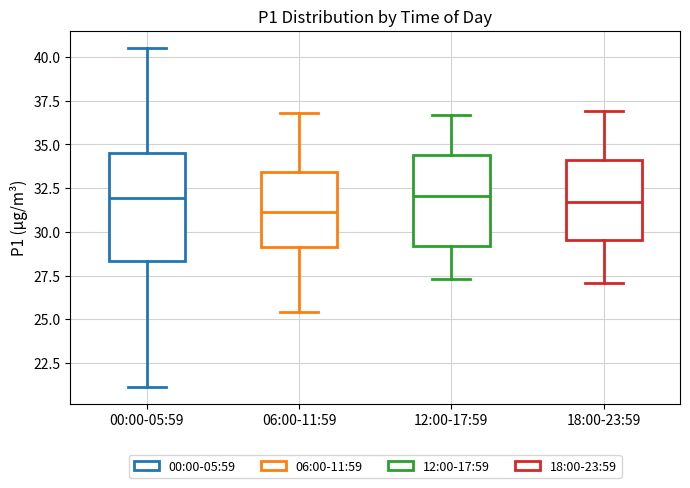

Reading left to right, read every box against the y-axis: the position of its median line, the range the box covers, and the ends of its whiskers. The values are not printed on the chart, so give them approximately, as read against the axis.

00:00-05:59: median 32.0, box 28.5 to 34.5, whiskers 21.0 to 40.5
06:00-11:59: median 31.0, box 29.0 to 33.5, whiskers 25.5 to 37.0
12:00-17:59: median 32.0, box 29.0 to 34.5, whiskers 27.5 to 36.5
18:00-23:59: median 31.5, box 29.5 to 34.0, whiskers 27.0 to 37.0